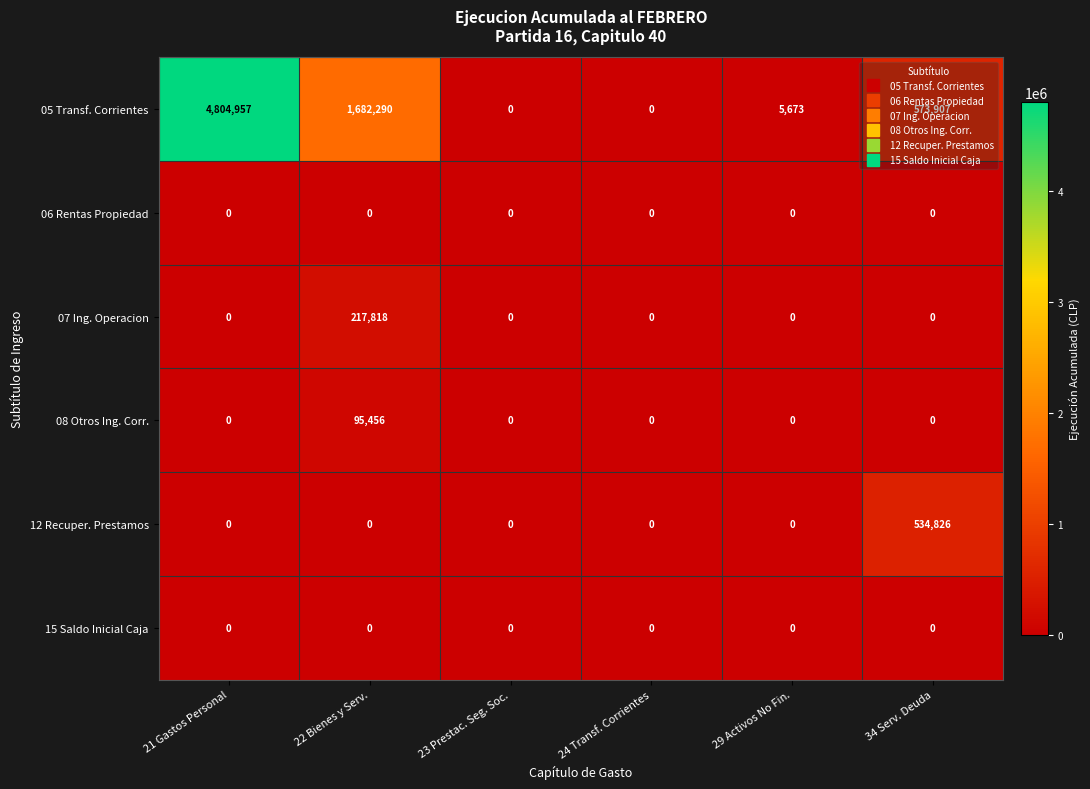

The 07 Ing. Operacion series shows 0 at 29 Activos No Fin.. True or false?

True